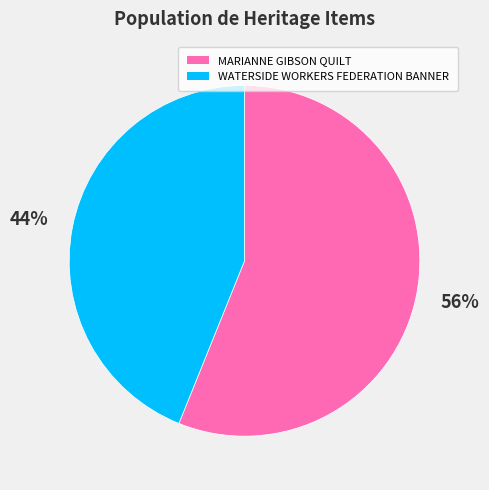

Is the sum of WATERSIDE WORKERS FEDERATION BANNER and MARIANNE GIBSON QUILT greater than half?

Yes